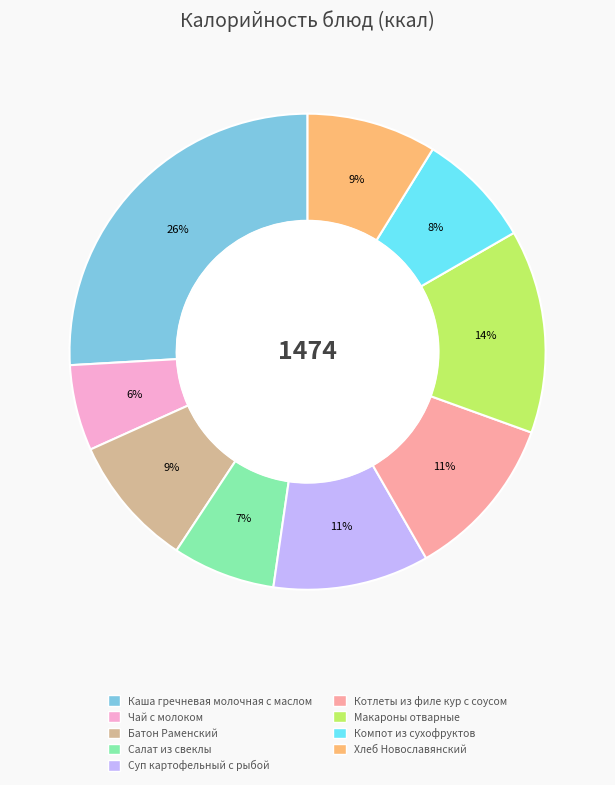

To the nearest percent, what is the difference between the Суп картофельный с рыбой and Чай с молоком slice percentages?

5%